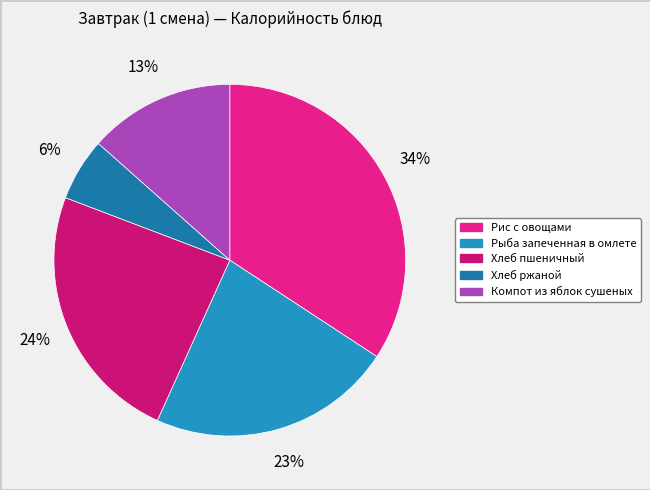

Rank the categories by value from highest to lowest.

Рис с овощами, Хлеб пшеничный, Рыба запеченная в омлете, Компот из яблок сушеных, Хлеб ржаной